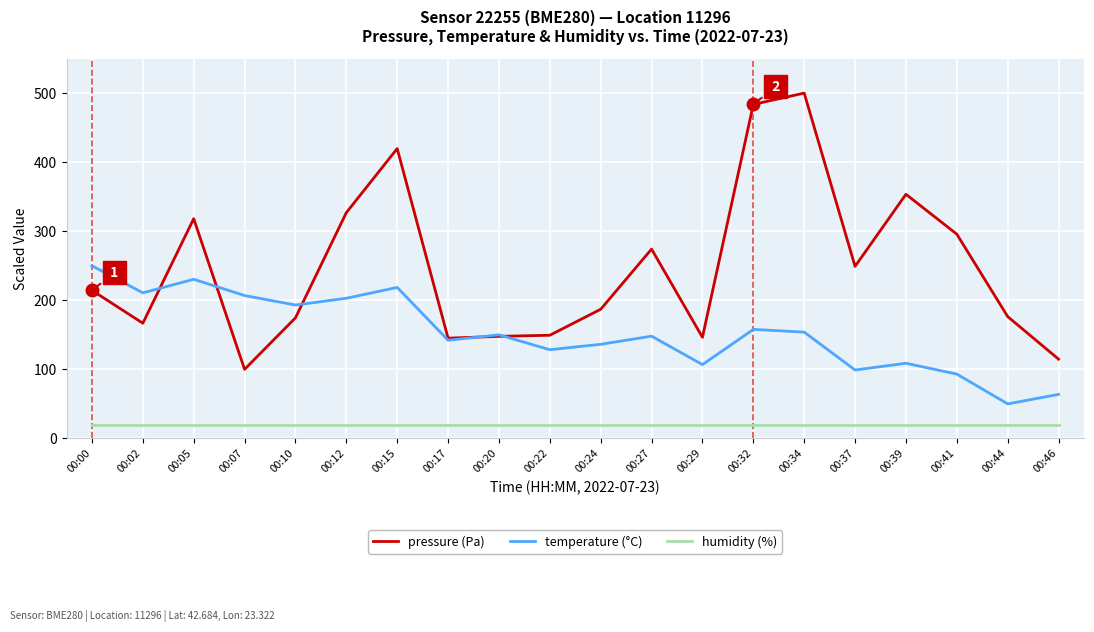

What is the spread (max minus min) of values at 00:32?

463.6